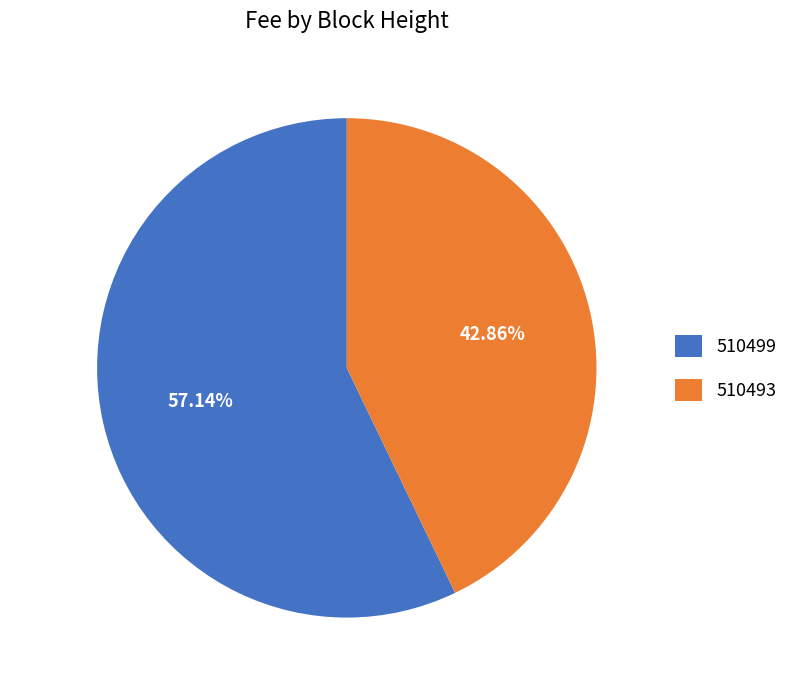

To the nearest percent, what is the combined percentage of 510499 and 510493?

100%